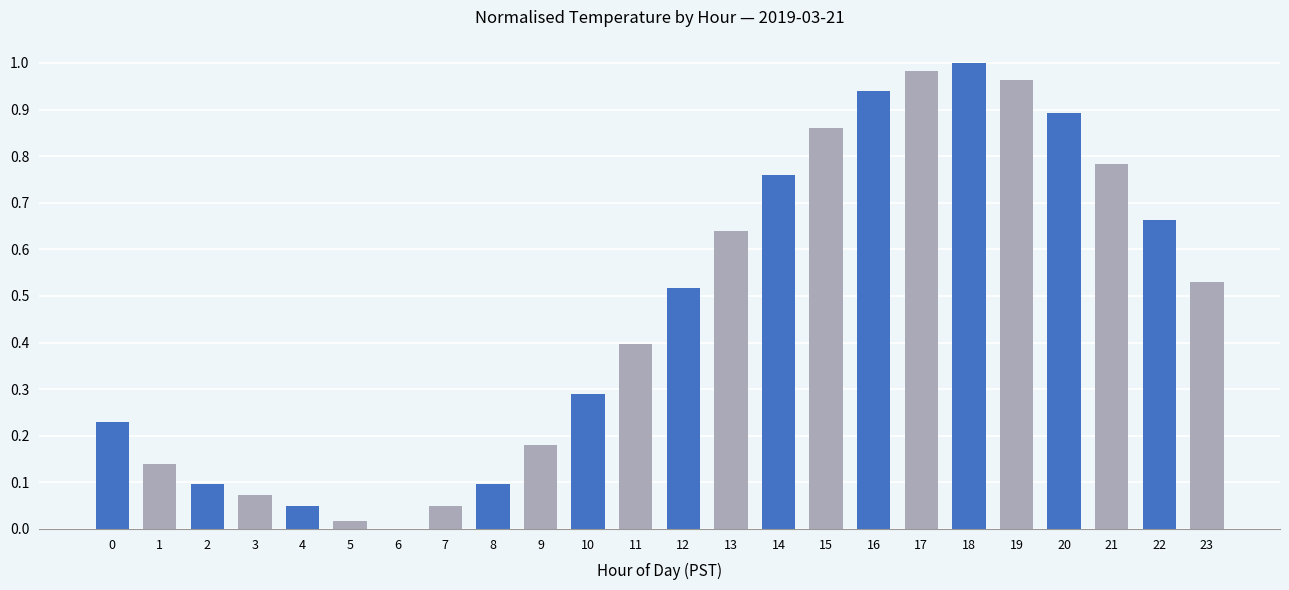

How many series are shown in this chart?

1